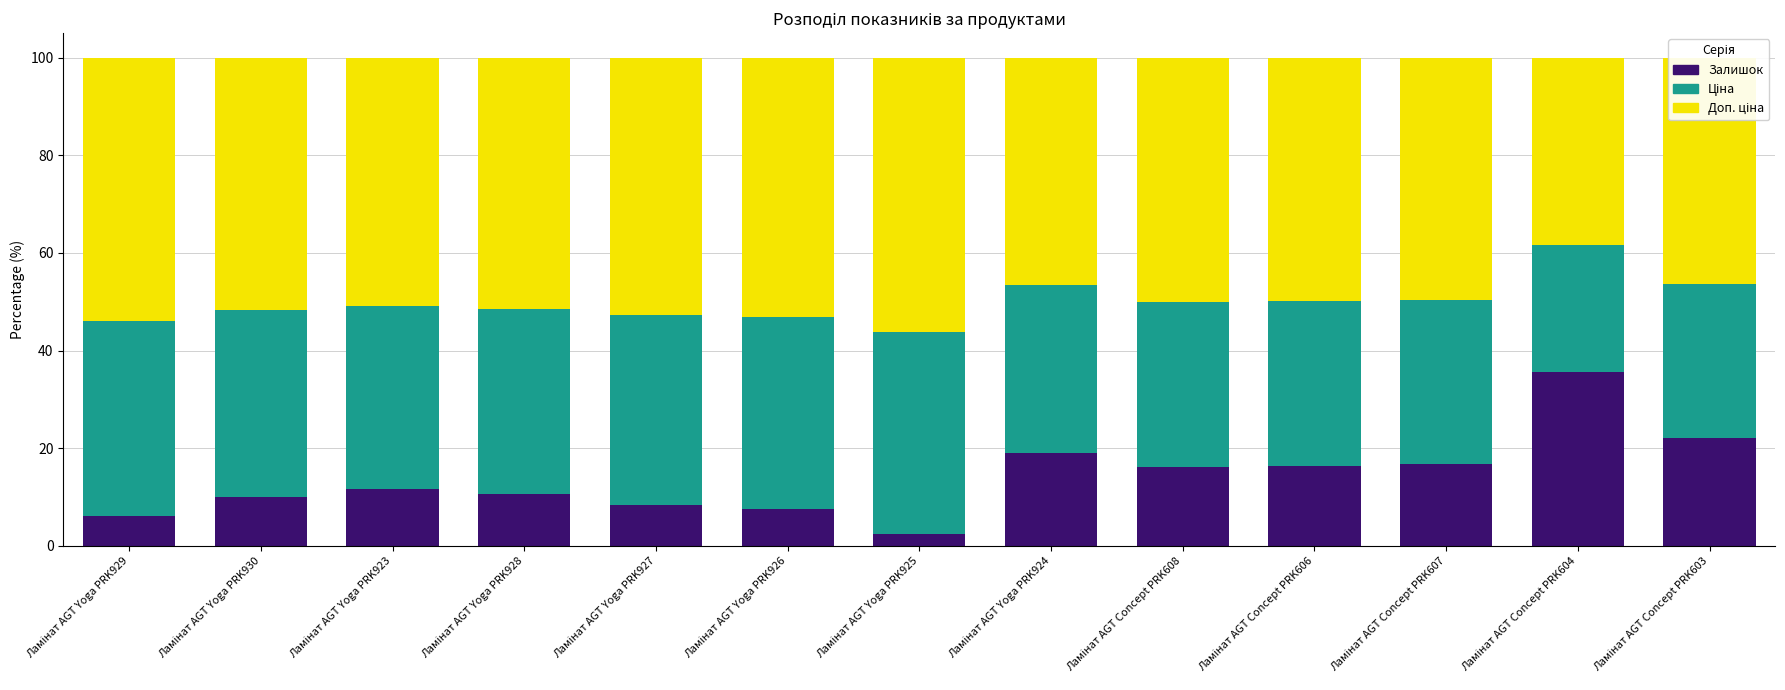

What is the sum of all Залишок values?

182.8